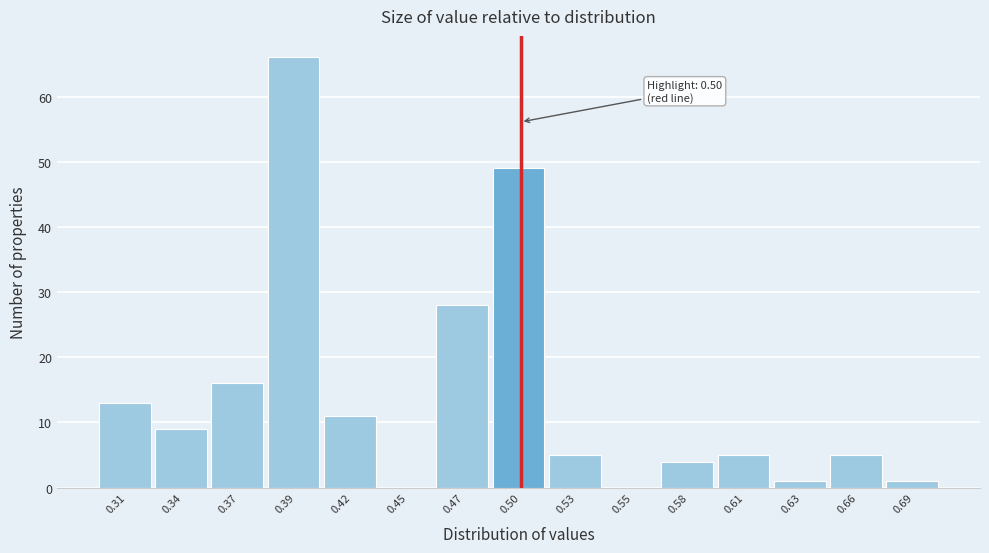

Which range on the x-axis has the tallest bar?

0.380 to 0.405